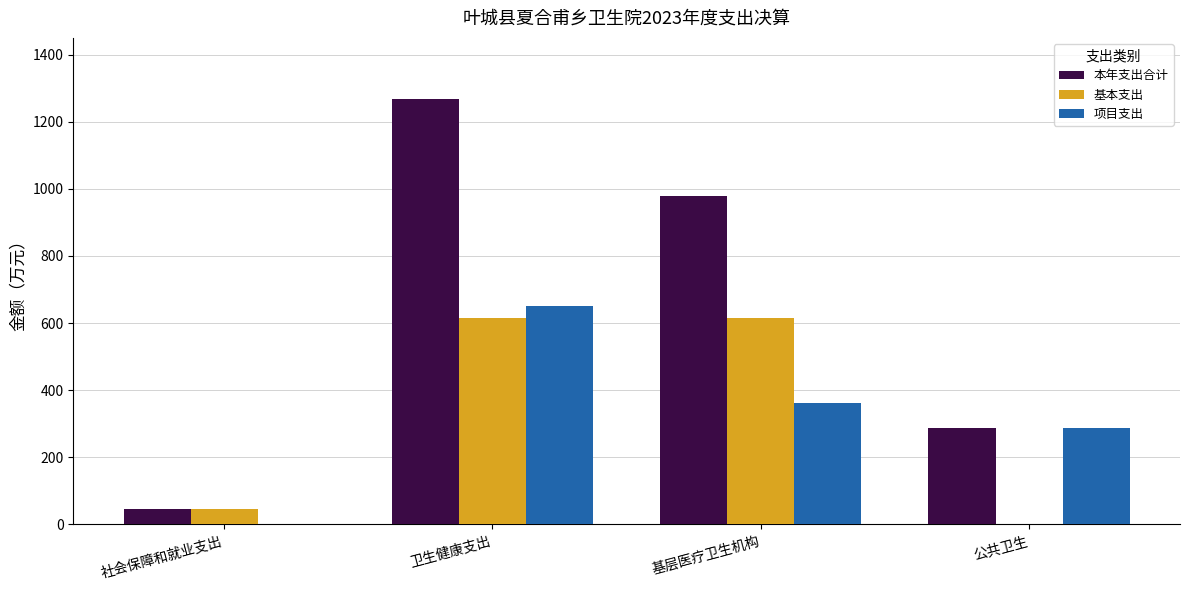

What is the maximum value for 本年支出合计?

1267.0